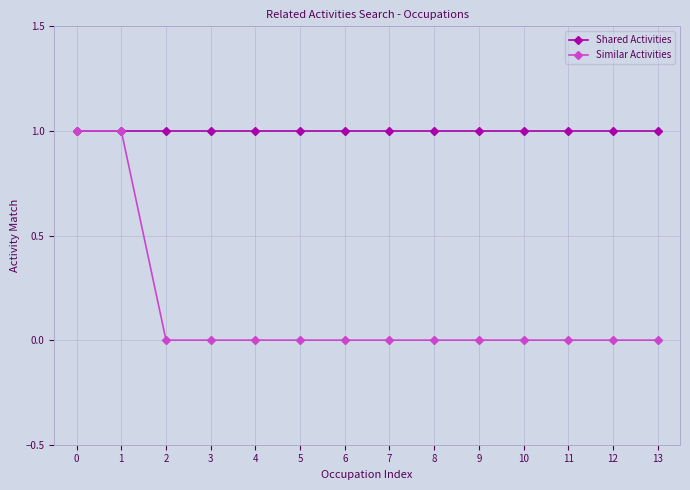

Reading left to right, what are all the values shown in this chart?

Shared Activities: 0=1	1=1	2=1	3=1	4=1	5=1	6=1	7=1	8=1	9=1	10=1	11=1	12=1	13=1
Similar Activities: 0=1	1=1	2=0	3=0	4=0	5=0	6=0	7=0	8=0	9=0	10=0	11=0	12=0	13=0